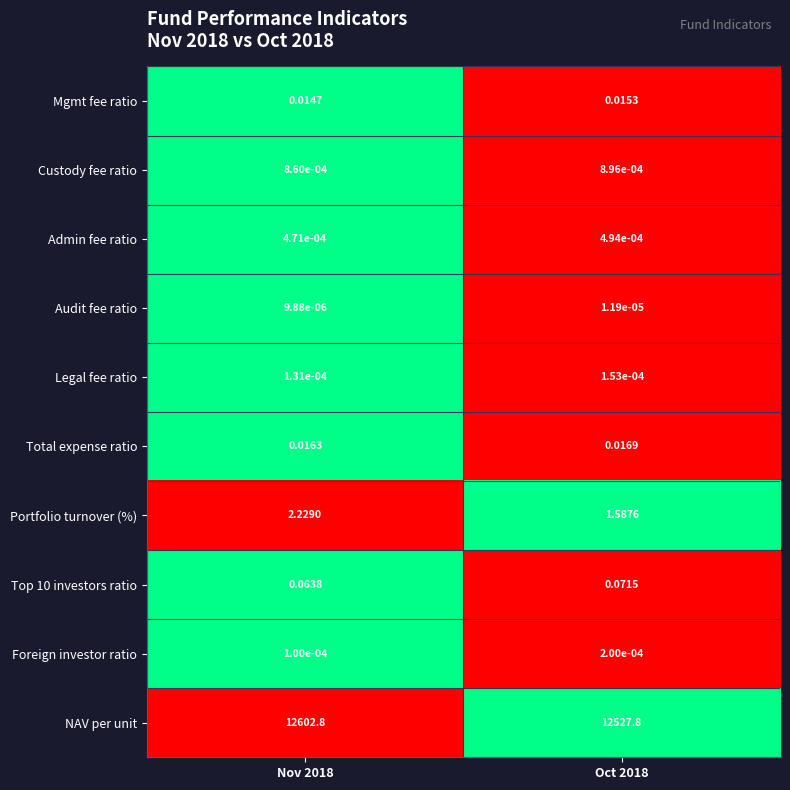

Which series has the widest spread of values?

NAV per unit